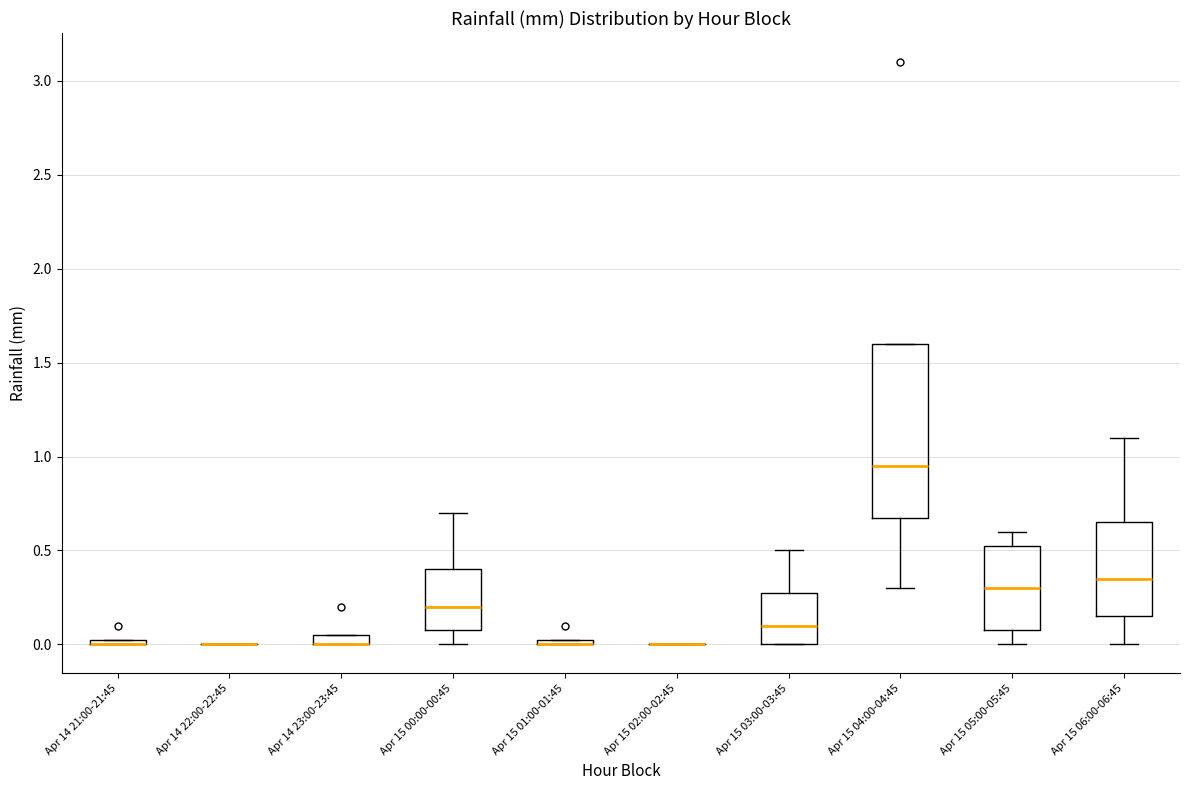

Which box is the tallest, from its lower edge to its upper edge?

Apr 15 04:00-04:45